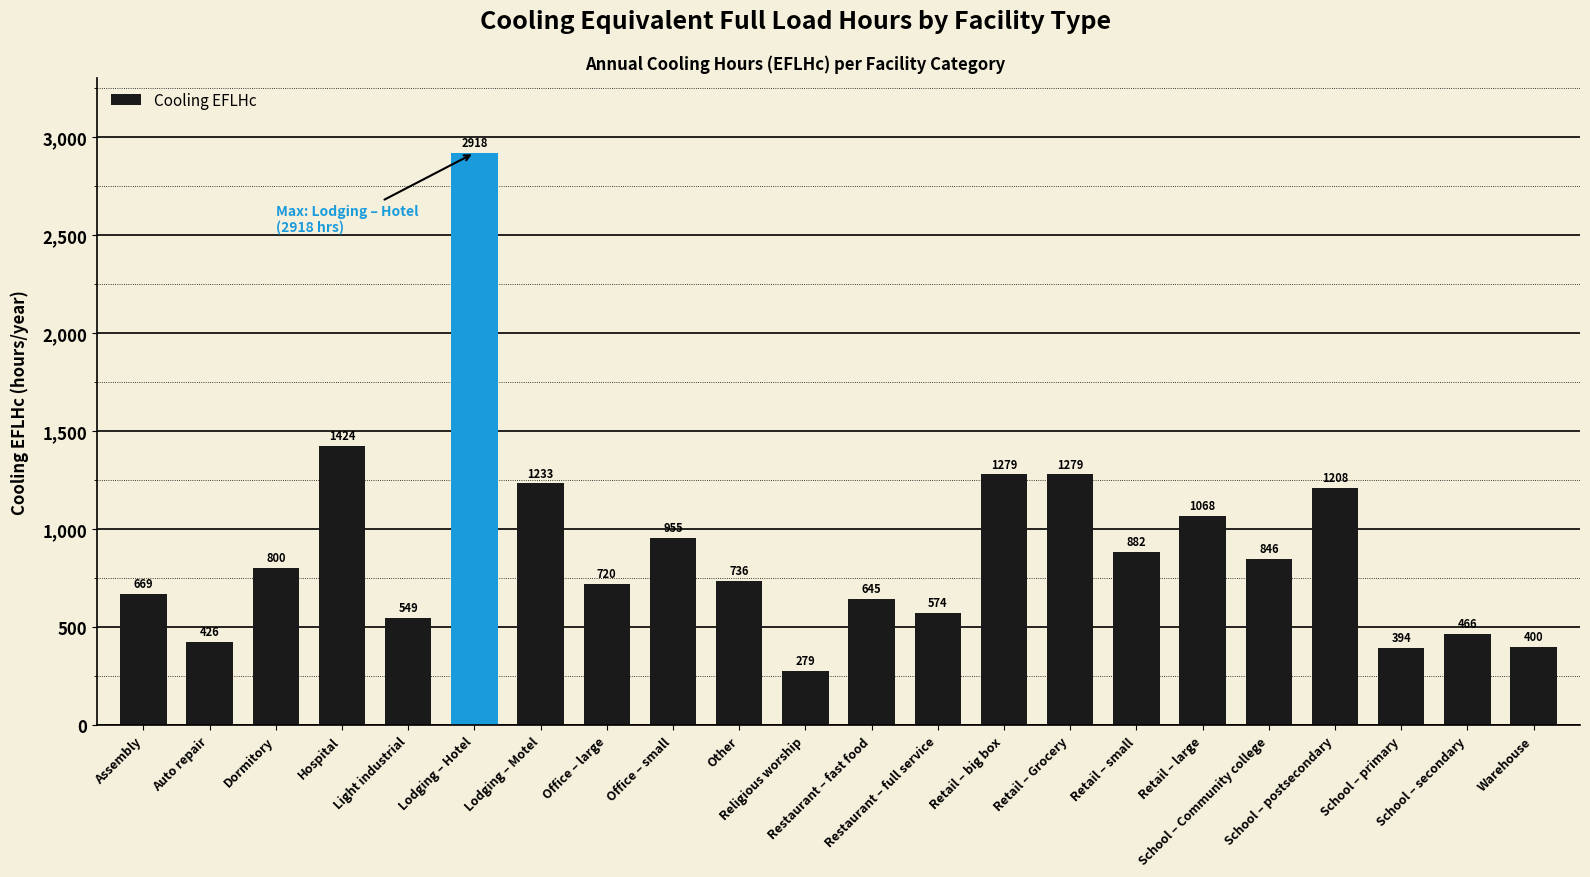

Count the number of data series in this chart.

1